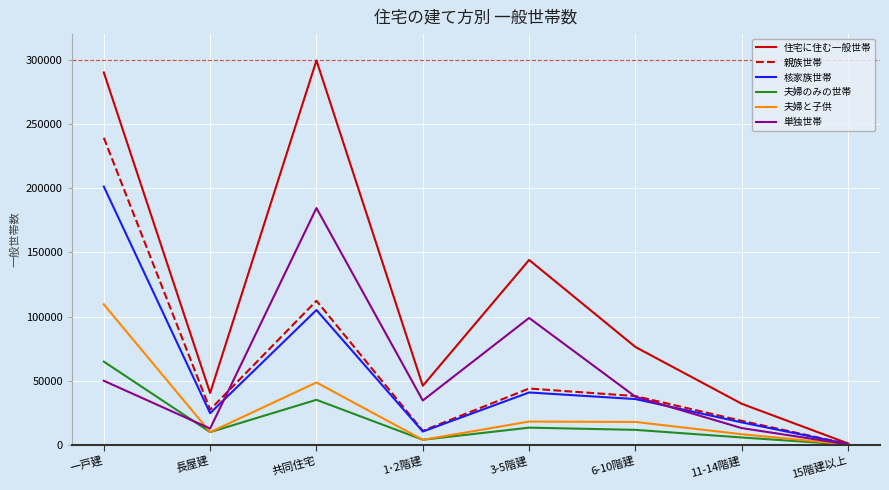

At which category does 親族世帯 reach its first local peak?

共同住宅